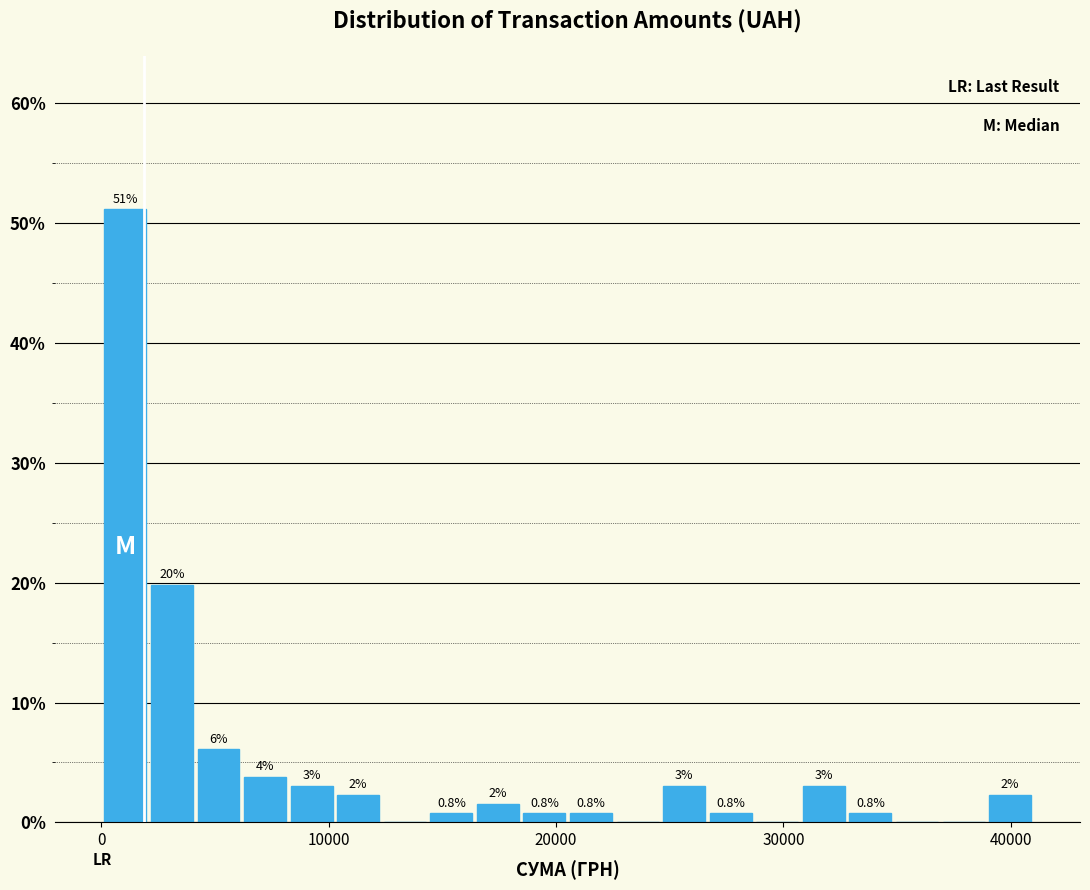

Read against the x-axis, roughly where is the centre of the tallest bar?

1000